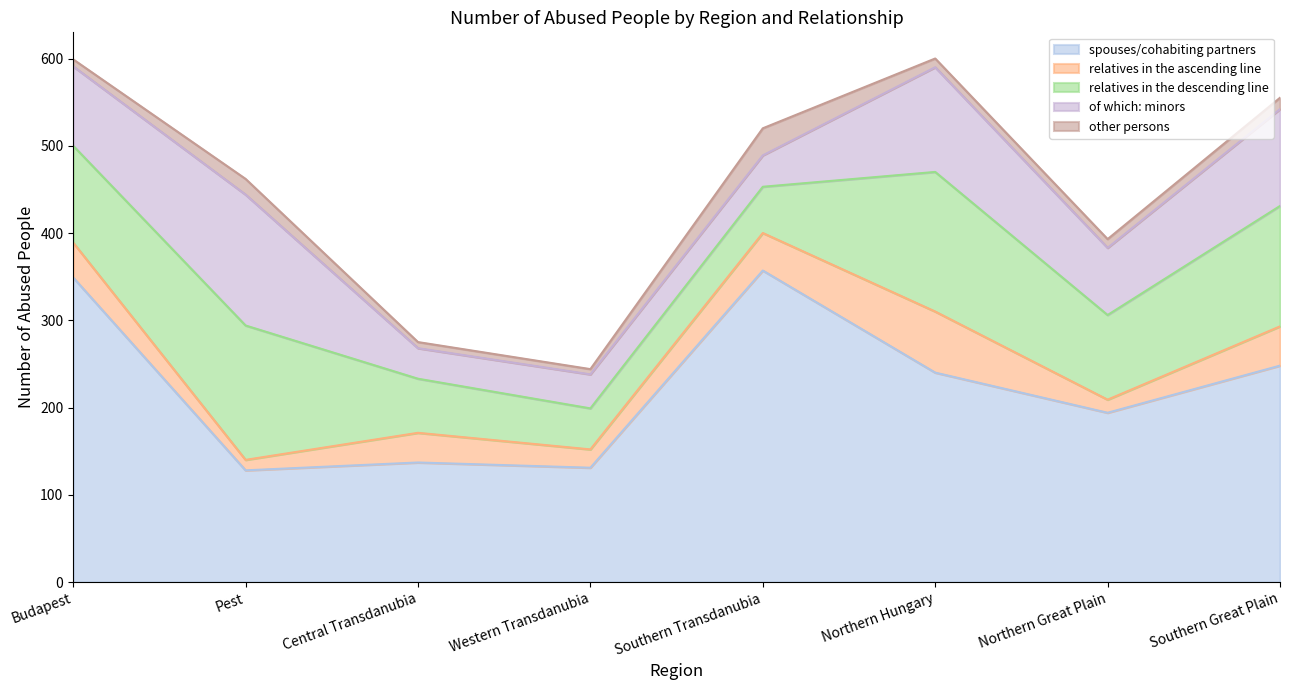

How many lines are shown in the chart?

5